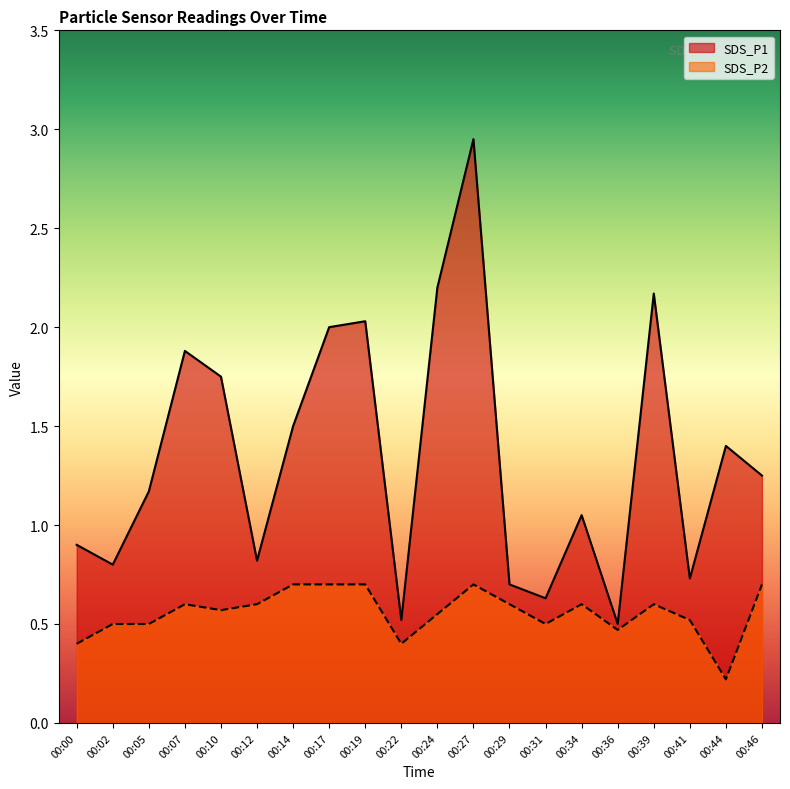

True or false: SDS_P1 and SDS_P2 intersect in this chart.

False